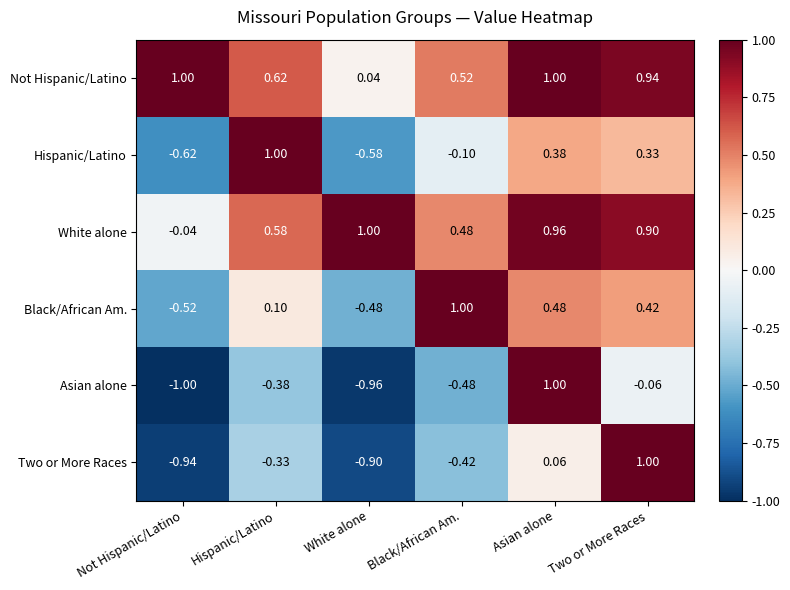

Which series has the widest spread of values?

Asian alone